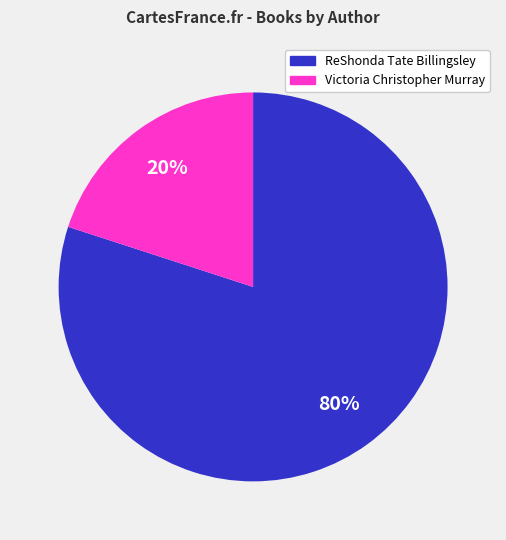

True or false: ReShonda Tate Billingsley accounts for 71% of the total.

False